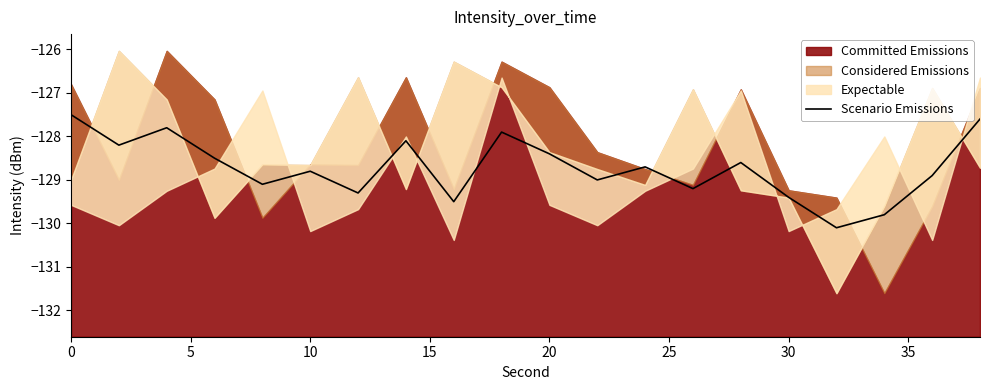

Between 14 and 11, which is larger?

14